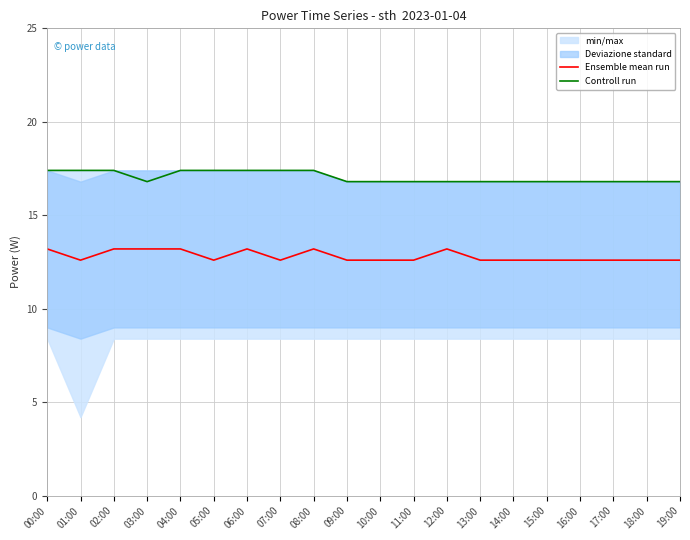

True or false: Controll run and Ensemble mean run intersect in this chart.

False